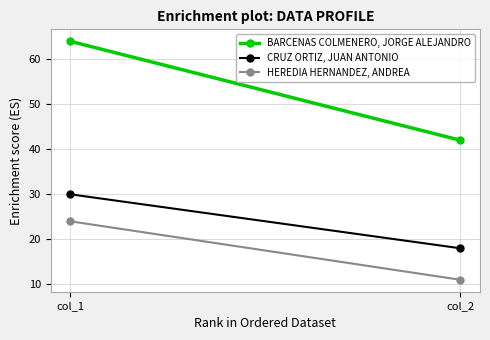

What are all the series names shown in the legend?

BARCENAS COLMENERO, JORGE ALEJANDRO, CRUZ ORTIZ, JUAN ANTONIO, HEREDIA HERNANDEZ, ANDREA